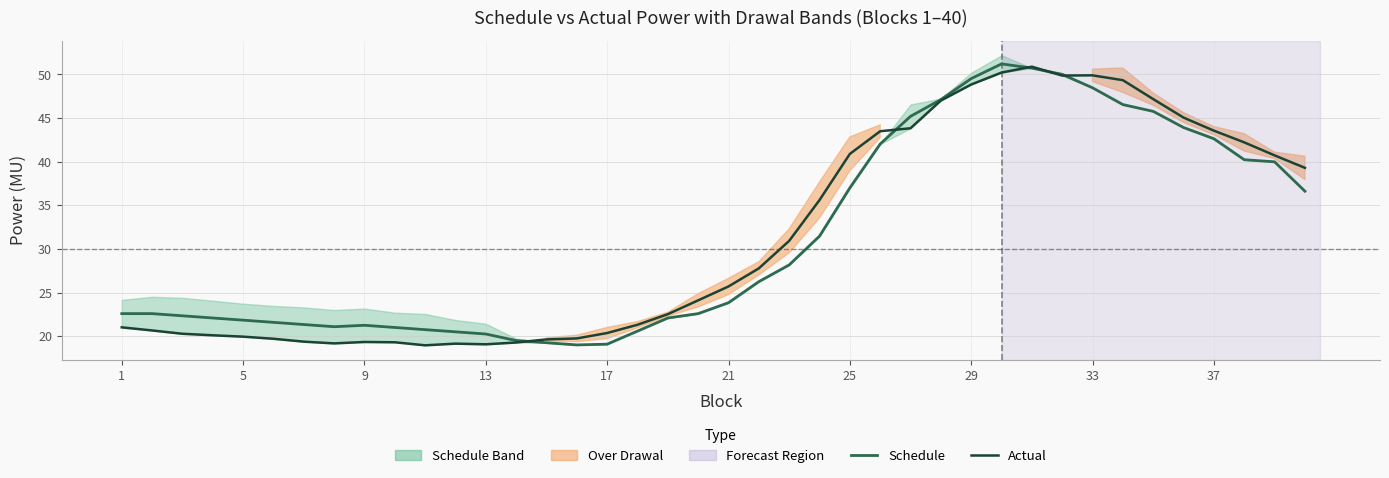

Which series has the largest total across all categories?

Actual